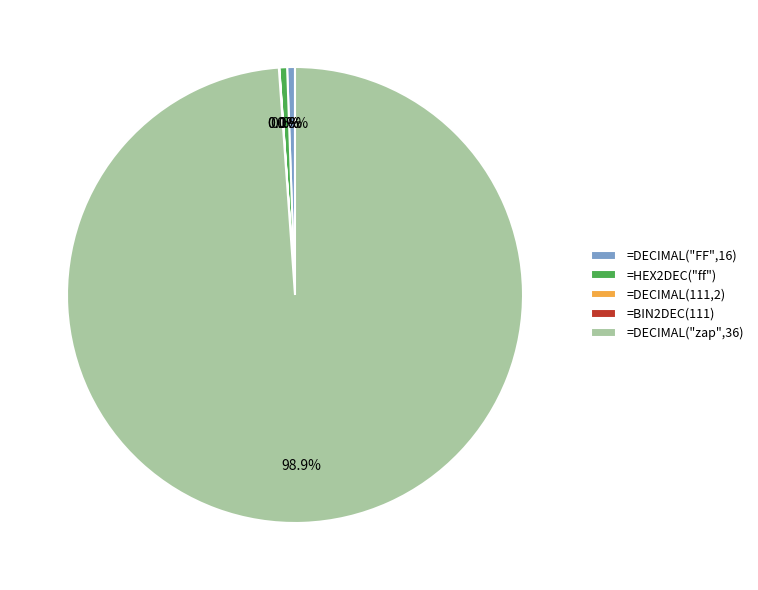

Is it true that =DECIMAL("zap",36) is 99% of the pie?

True